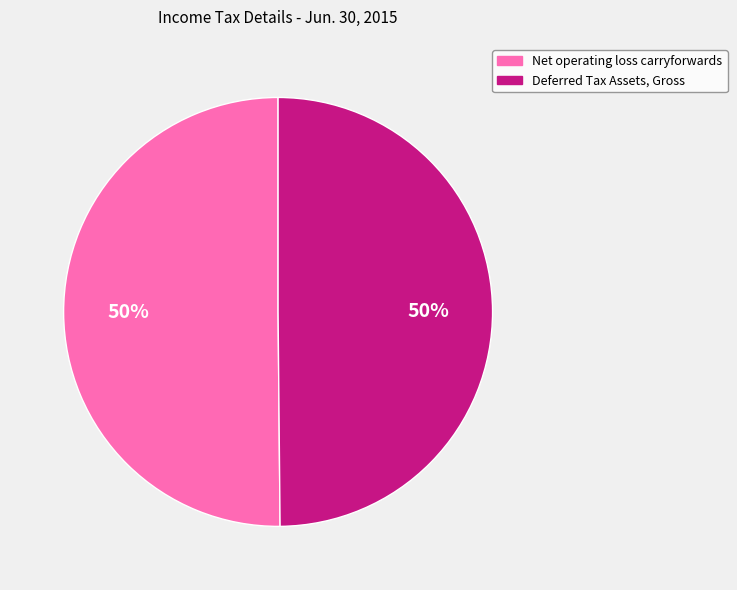

How many segments does this pie chart have?

2